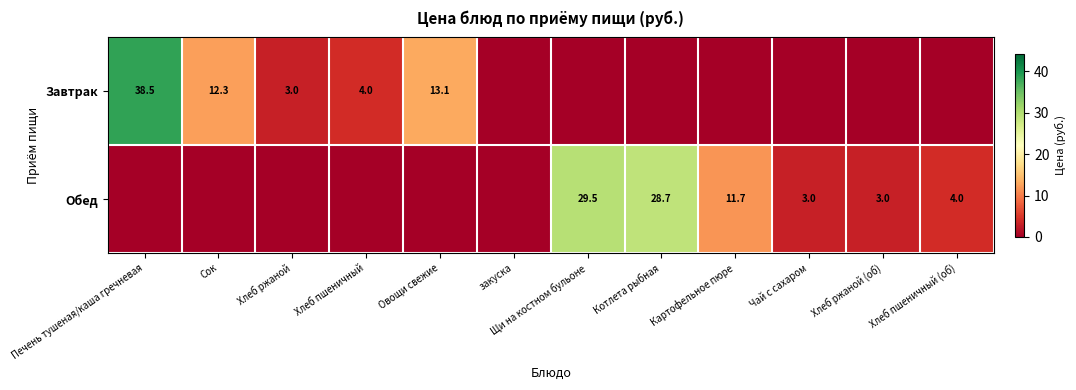

At which category does the chart reach its peak across all series?

Печень тушеная/каша гречневая